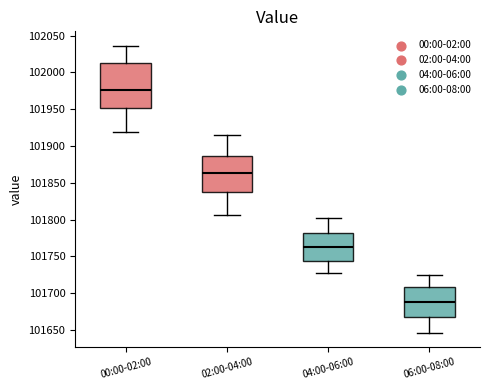

Which box has the highest median line?

00:00-02:00